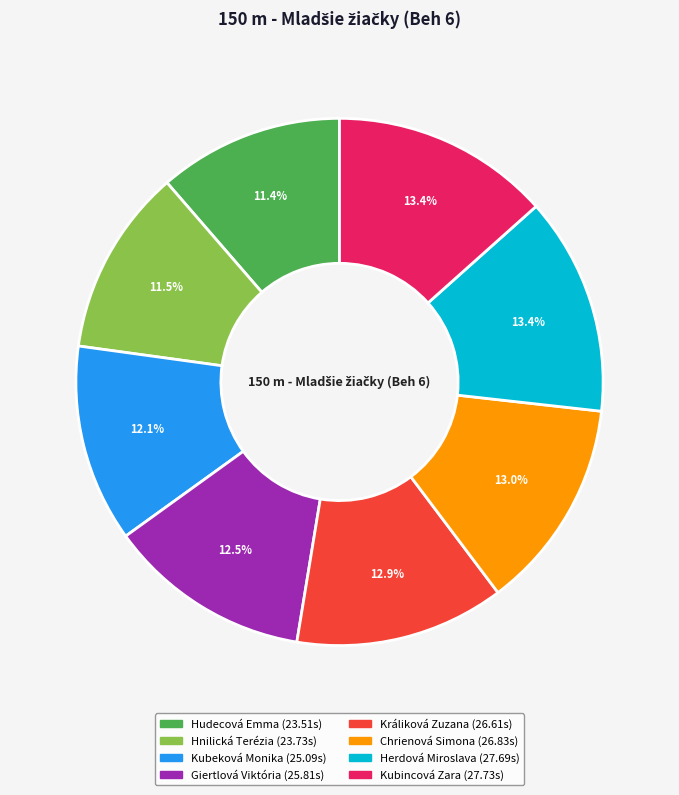

Is Chrienová Simona the majority of the pie?

No